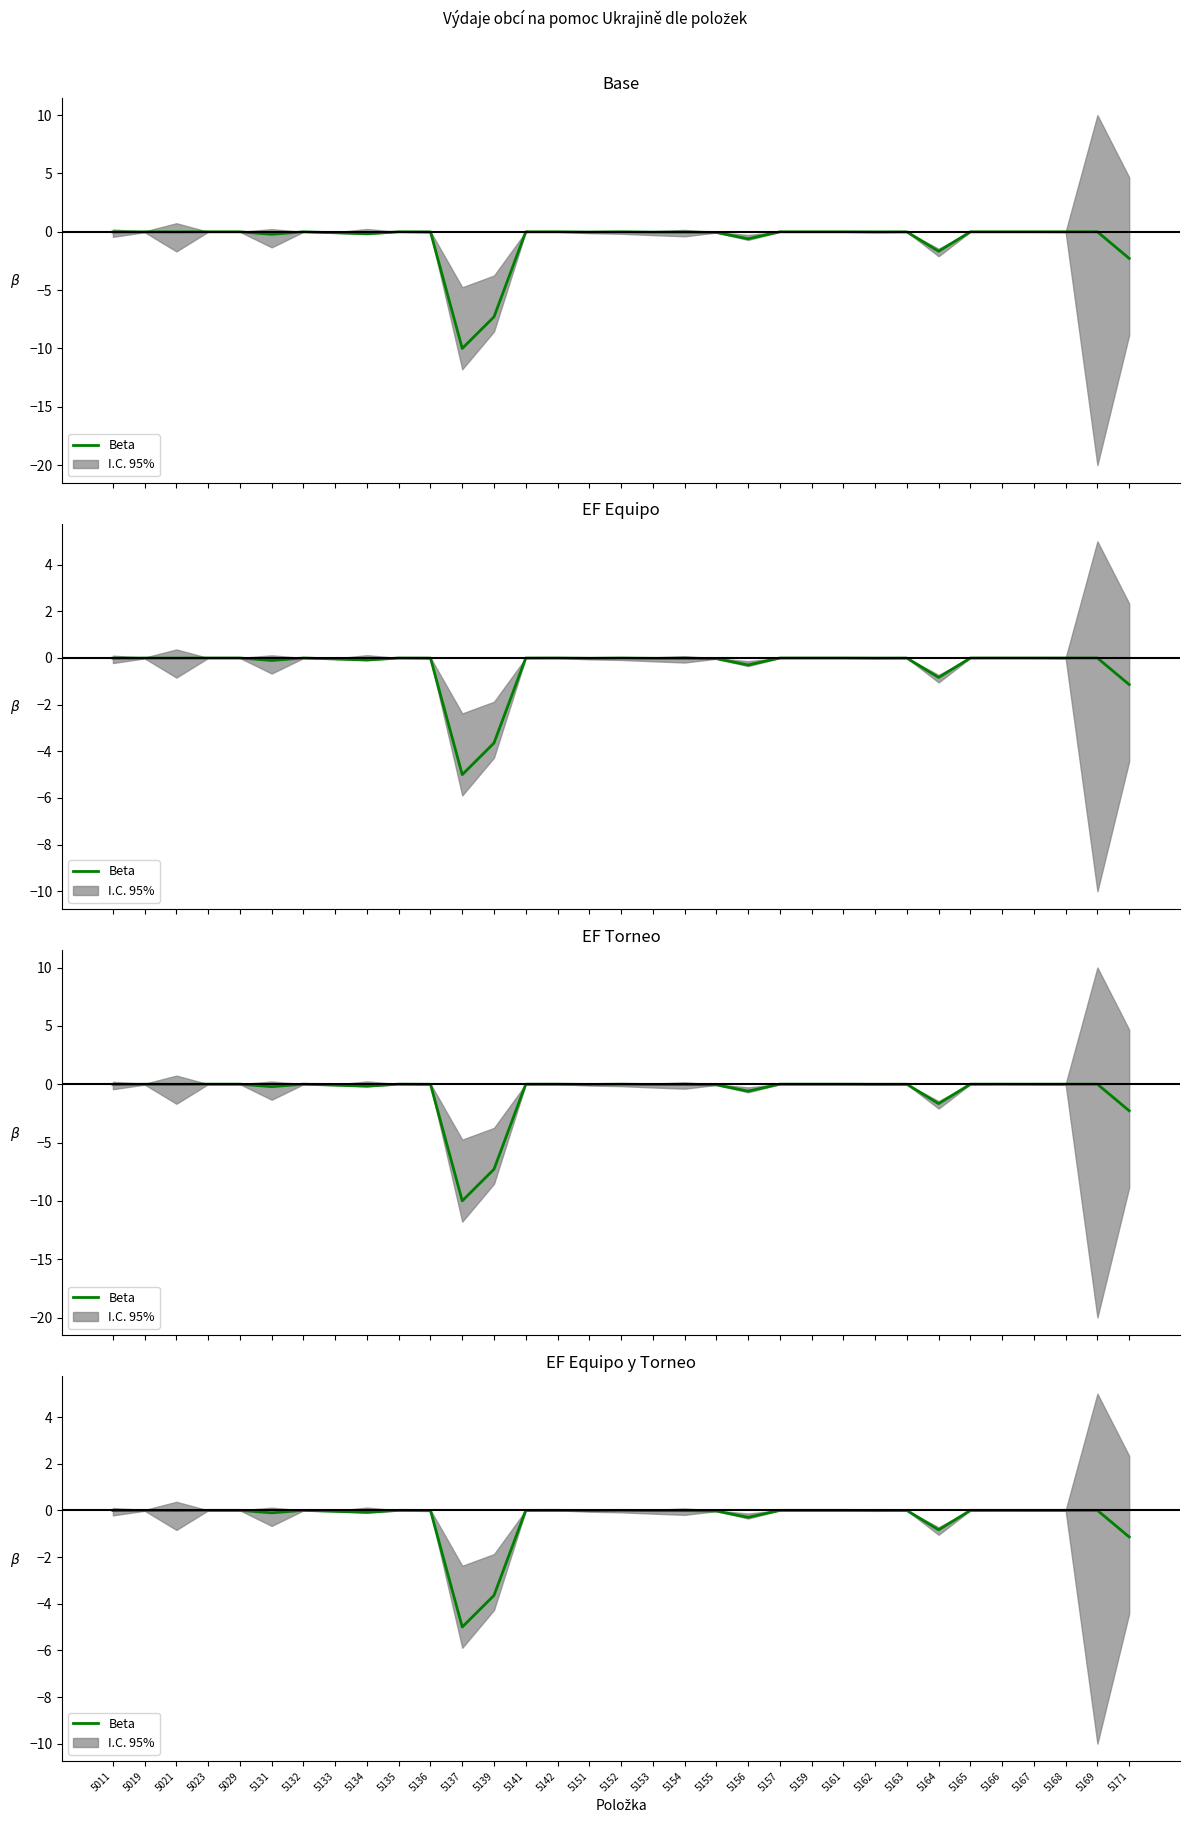

The value at 5152 is -0.0. True or false?

False